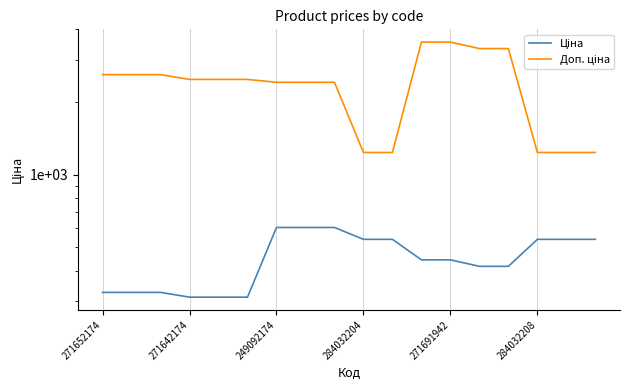

Where does the Ціна series first go above 443?

249092174